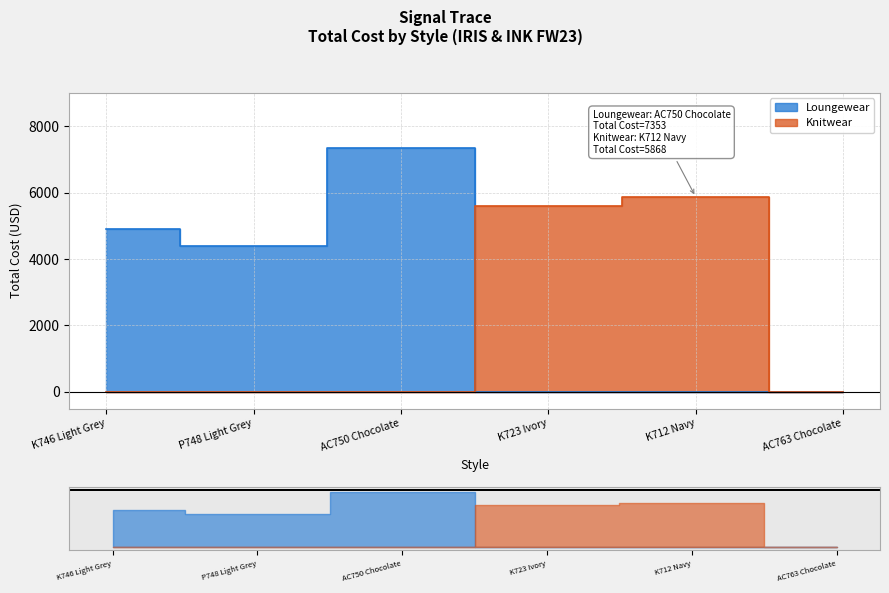

What are all the series names shown in the legend?

Loungewear, Knitwear